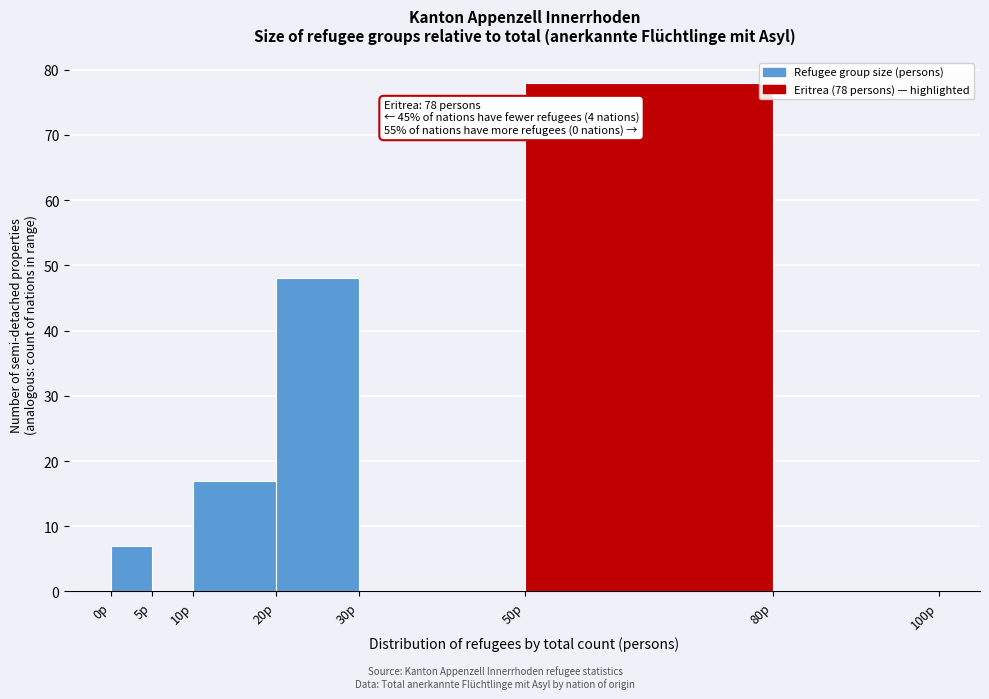

Over which range of the x-axis is the bar tallest?

50 to 80